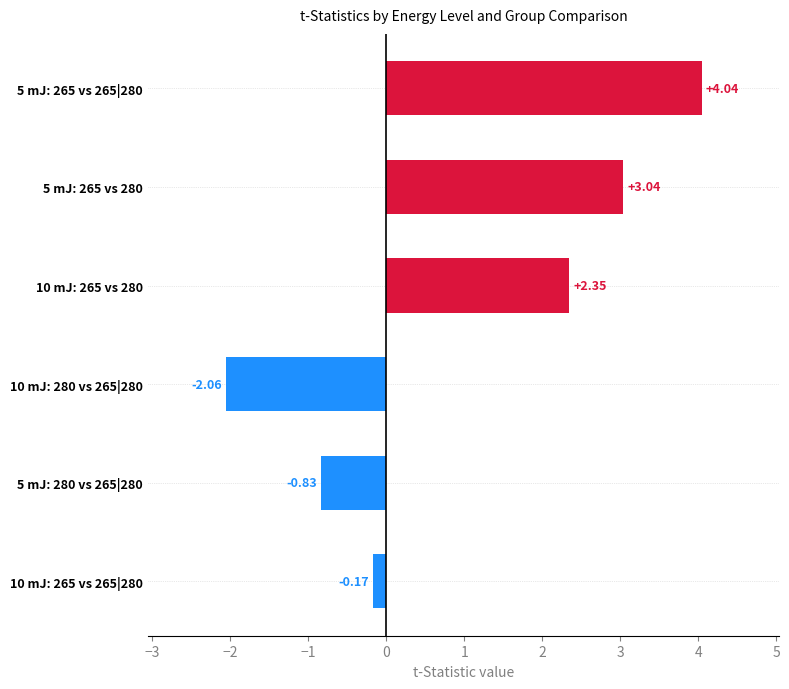

What is the difference between the maximum and minimum values?

6.1